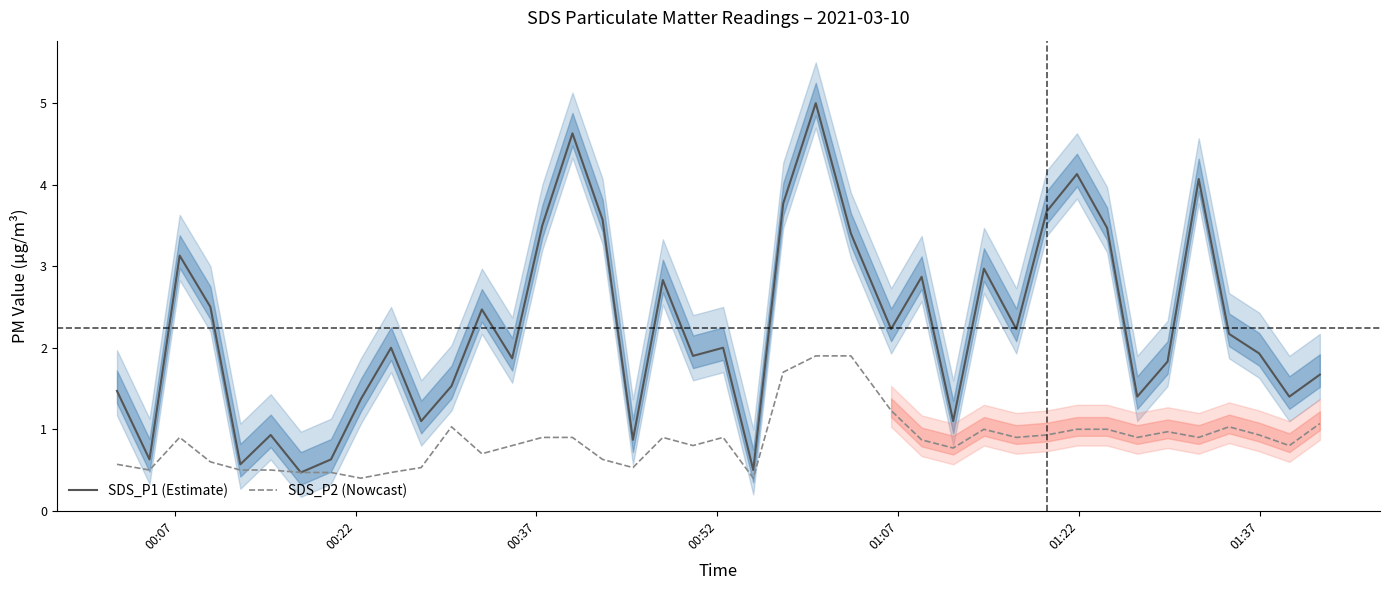

What is the sum of all SDS_P1 values?

89.8